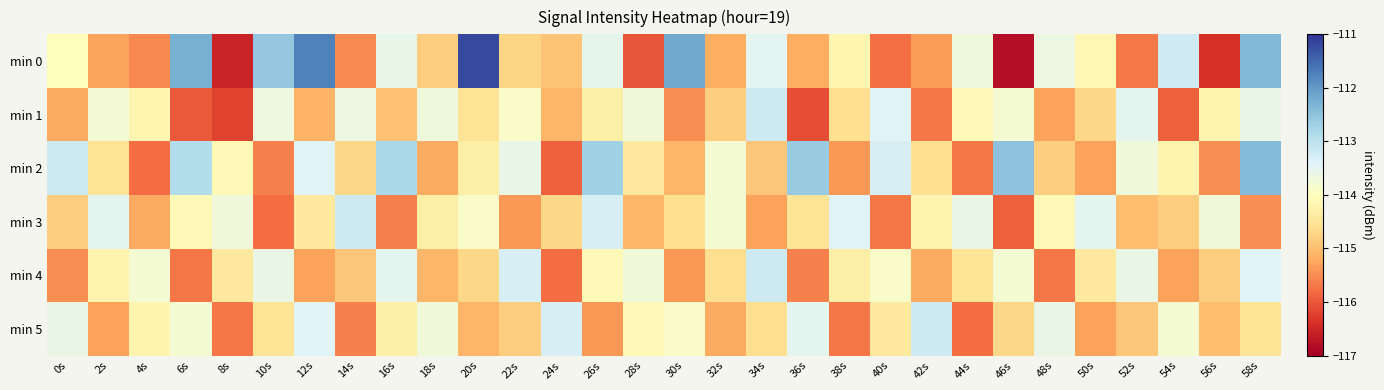

How many distinct data groups are displayed?

6